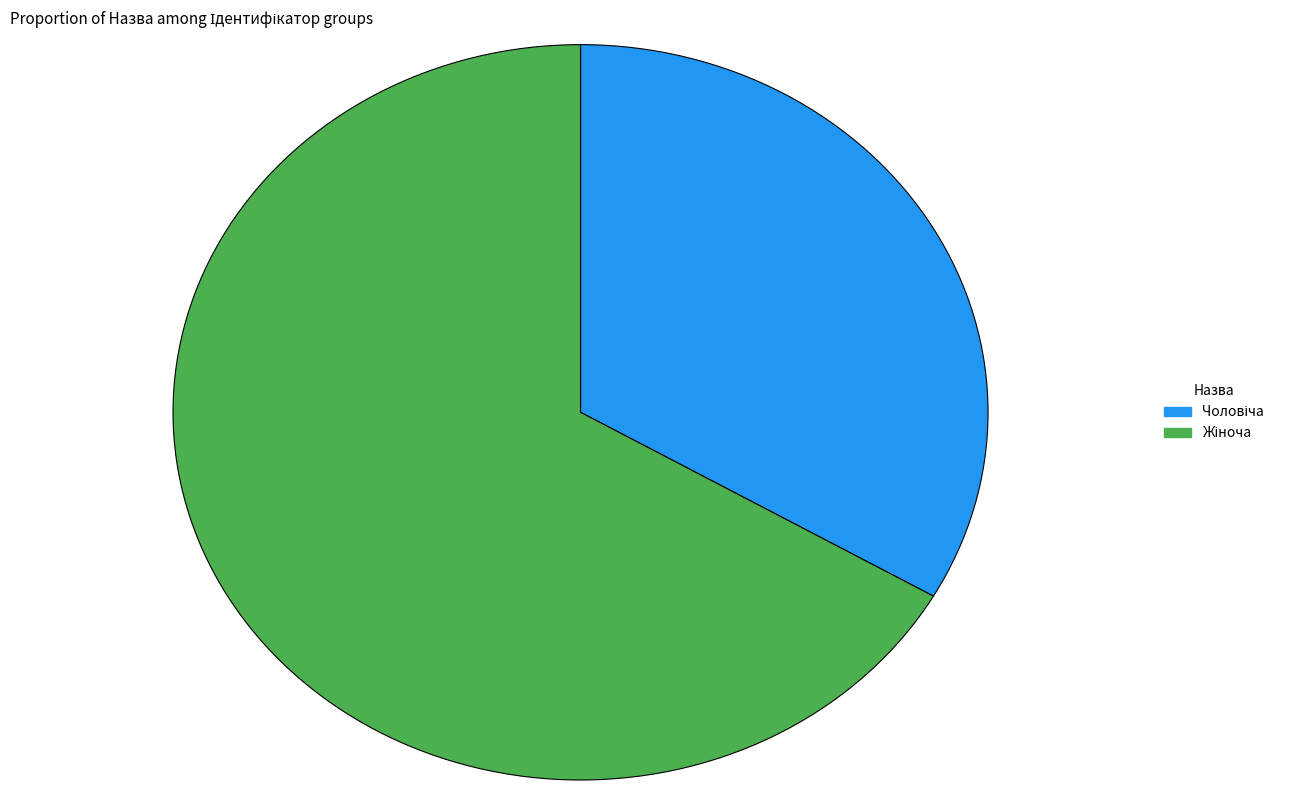

Is there a majority slice in this chart?

Yes